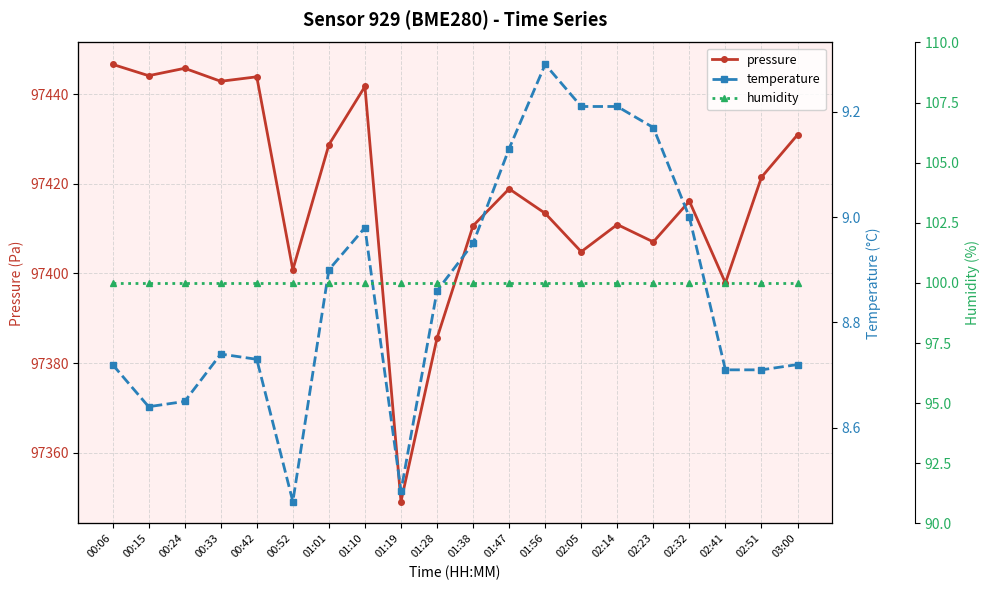

What is the sum of the humidity values at 01:19 and 02:05?

200.0